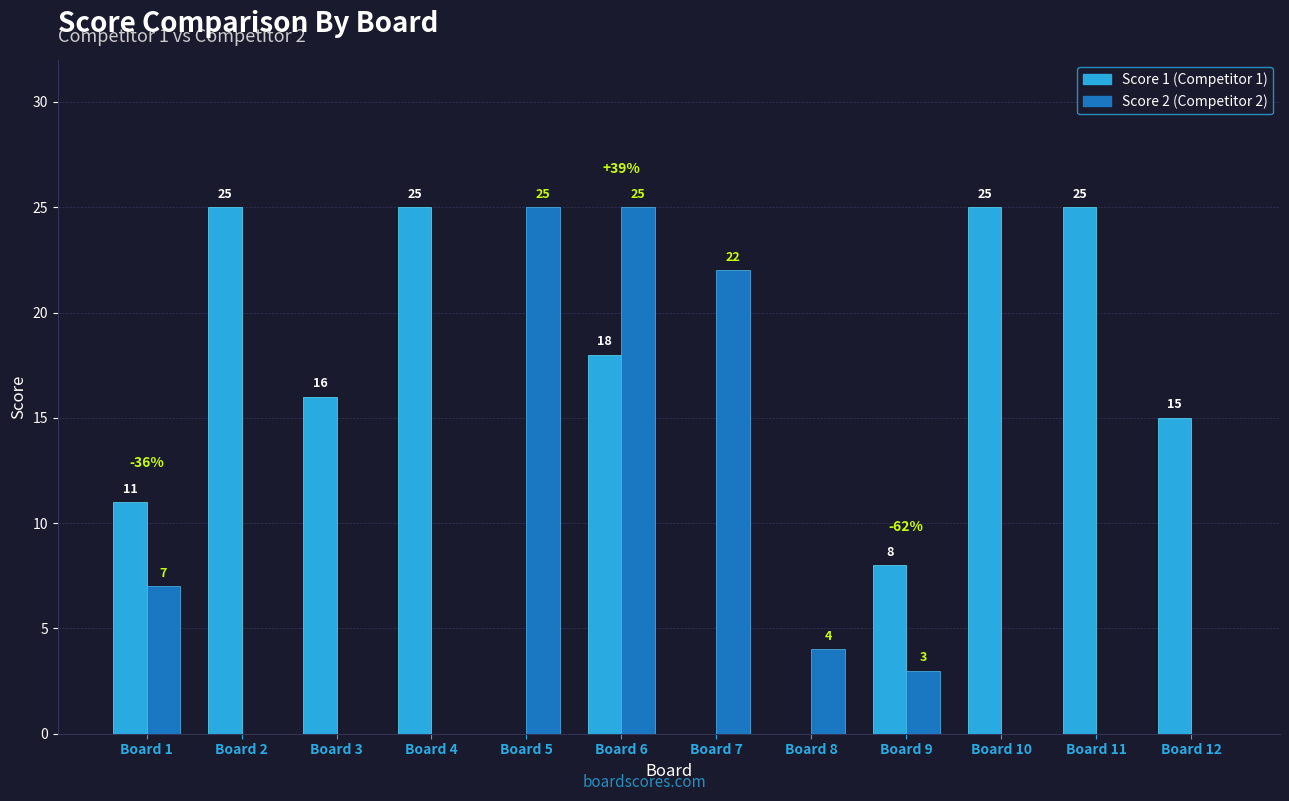

At which category is the sum across all series the highest?

Board 6